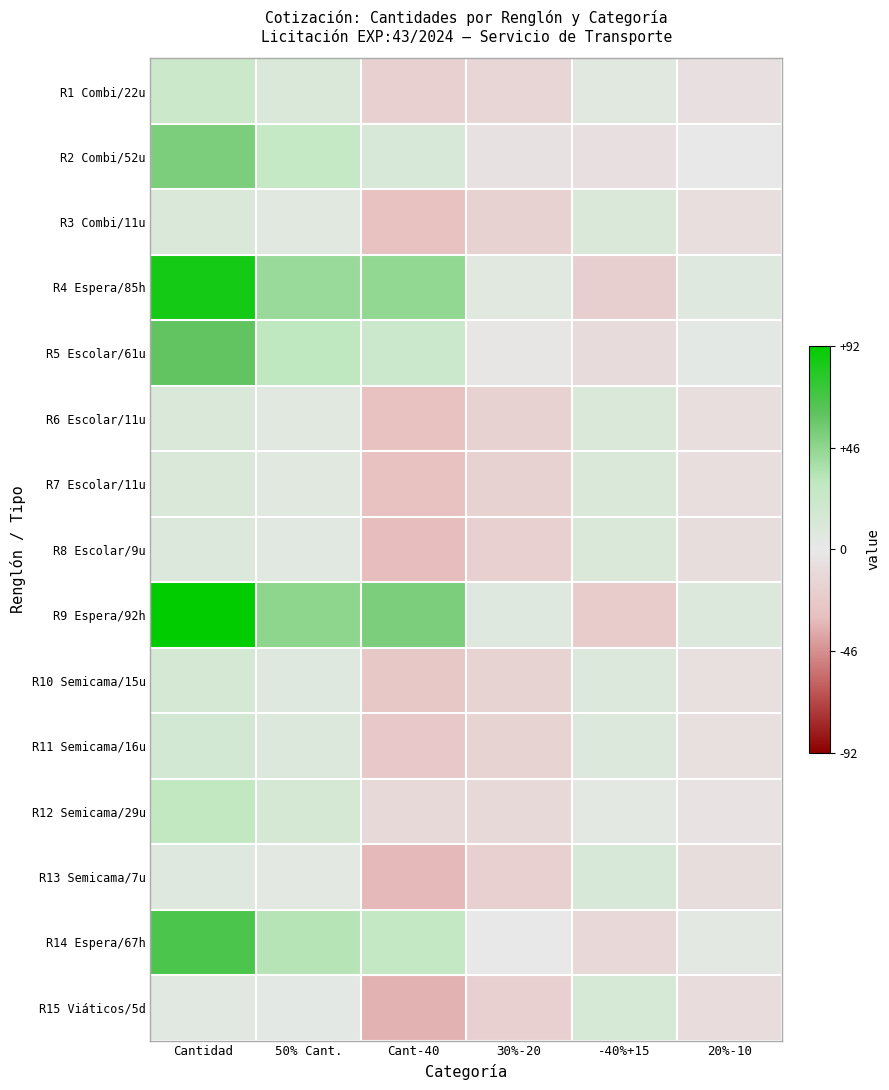

Which series has the largest total across all categories?

R9 Espera/92h